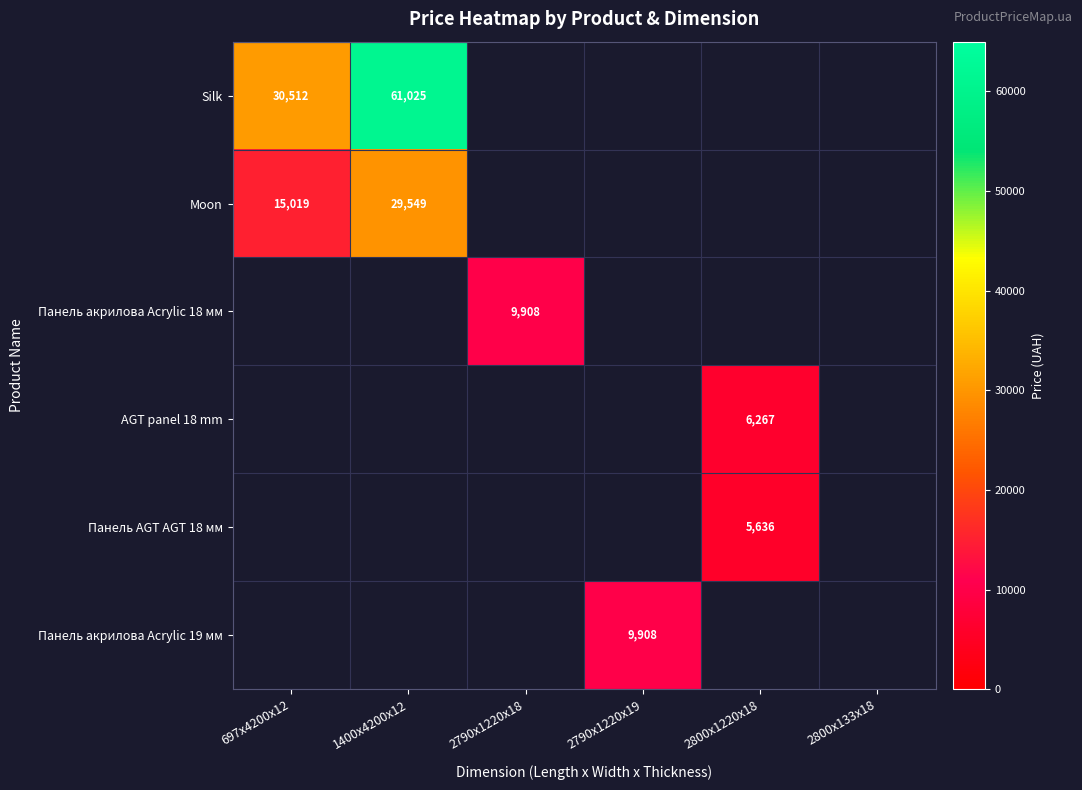

Which series has the largest range (max minus min)?

Silk